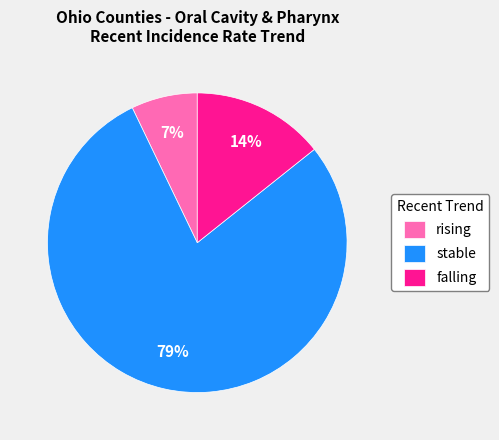

Rank the categories by value from highest to lowest.

stable, falling, rising